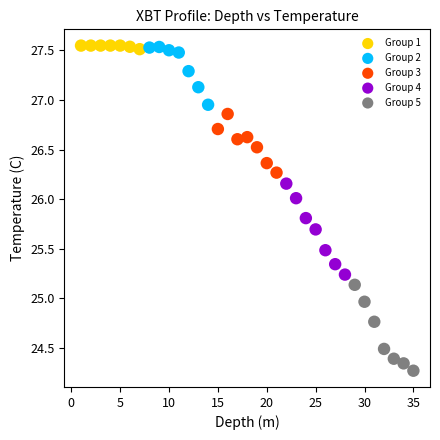

Which series reaches the minimum Y coordinate?

Group 5